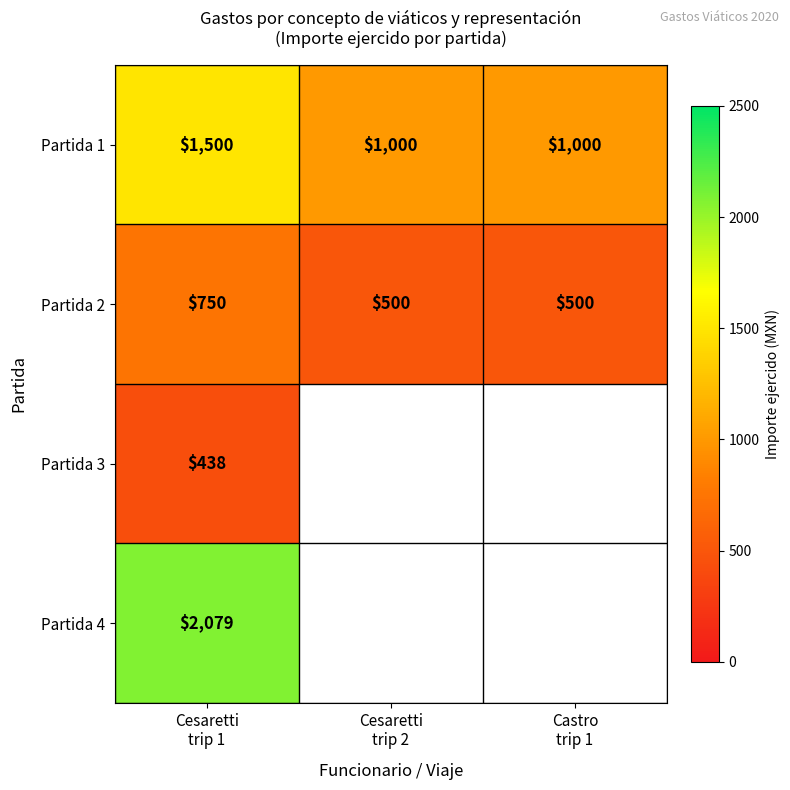

How many Partida 2 values are between 500 and 750?

3